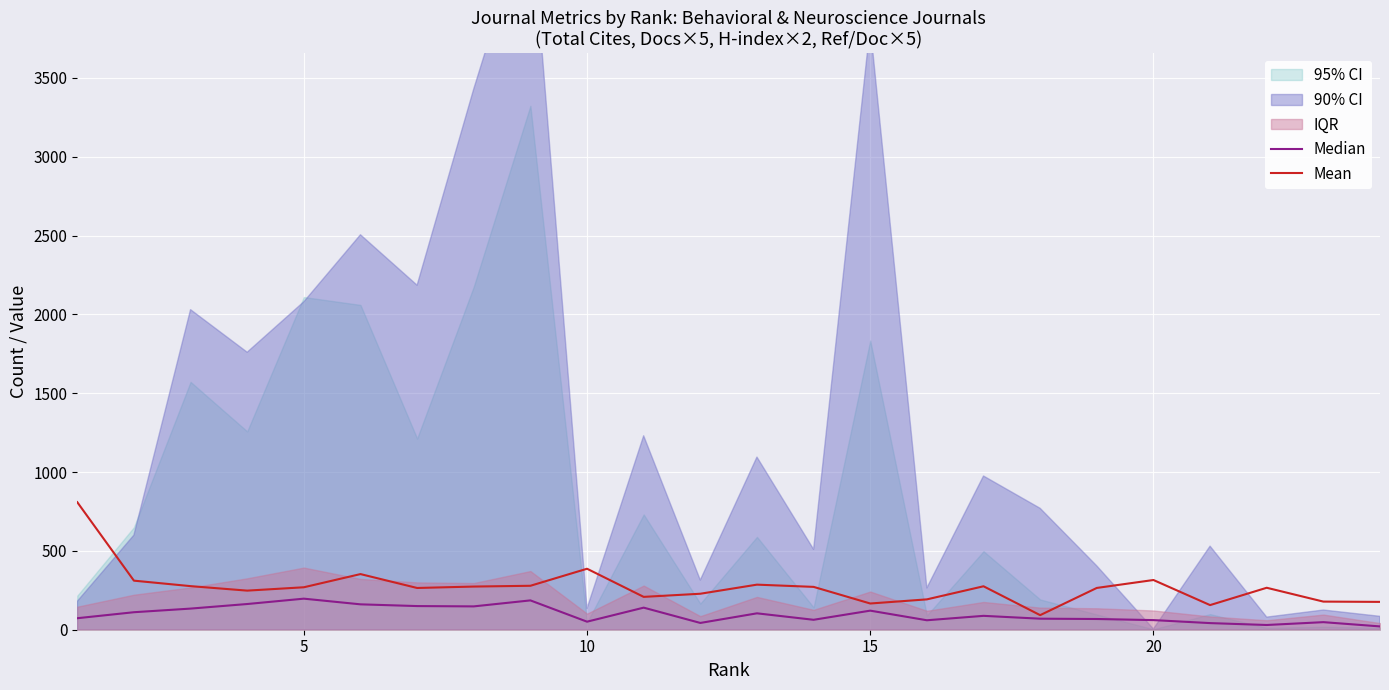

What is the minimum value for Mean?

92.4